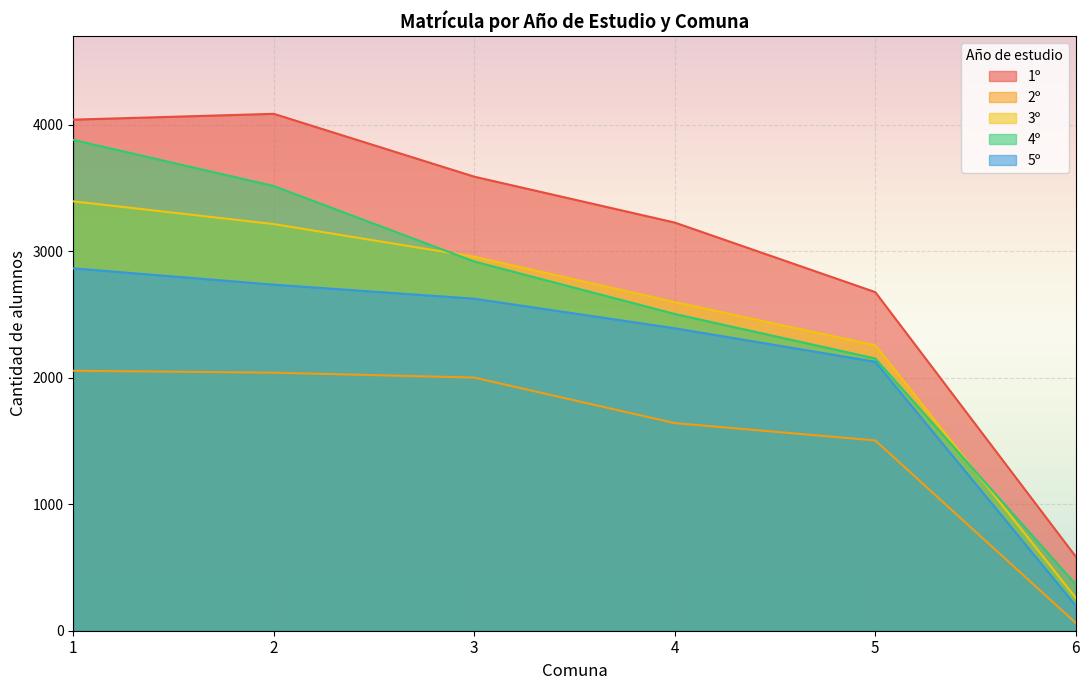

Is it true that 4º equals 2153 at 5?

True